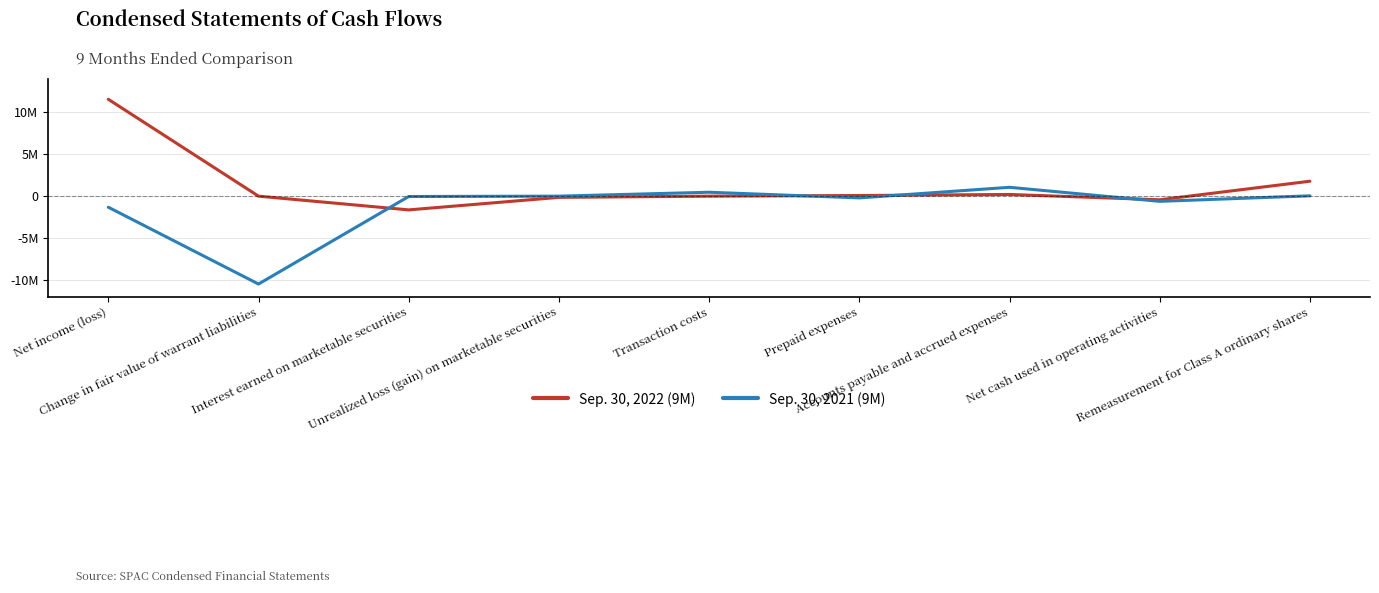

At which label does Sep. 30, 2022 (9M) reach its minimum?

Interest earned on marketable securities